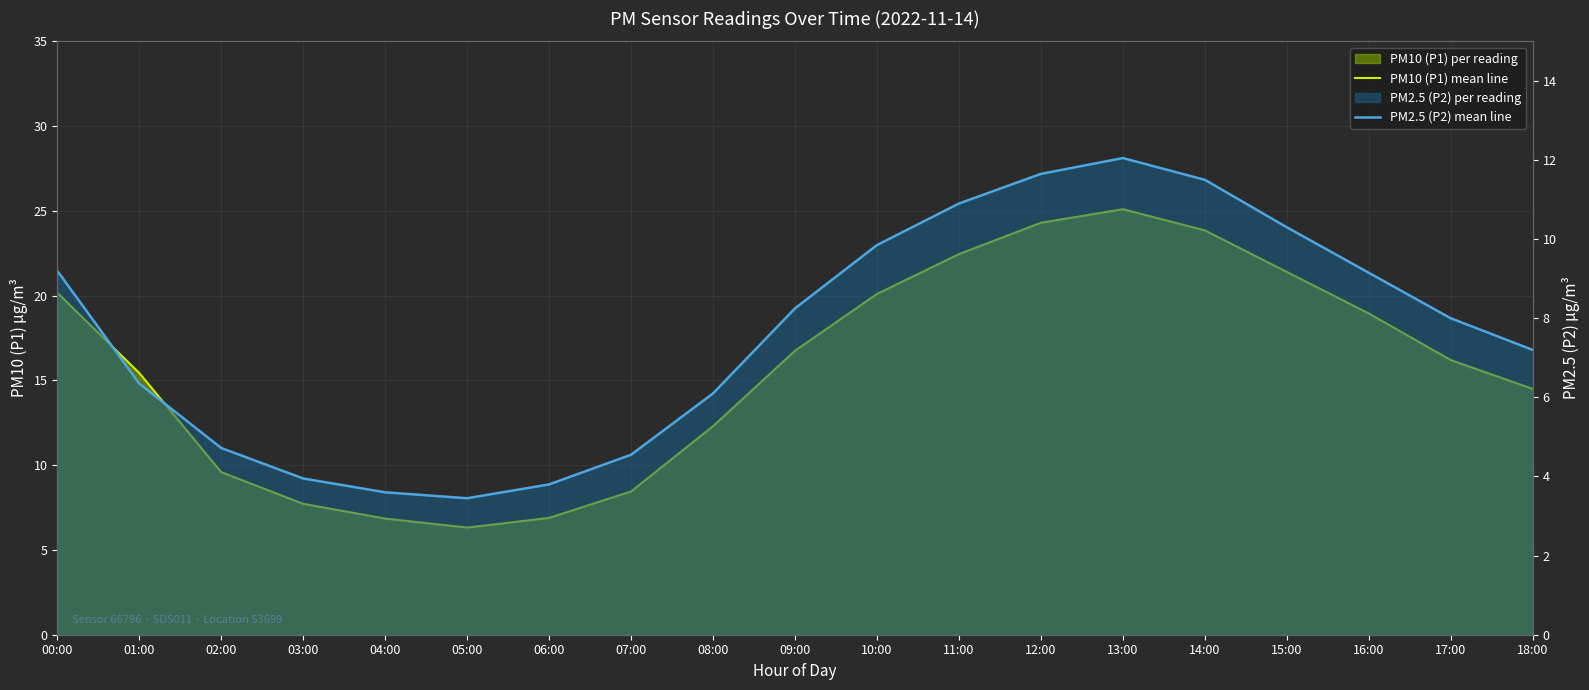

What is the difference between the maximum and minimum values in the PM2.5 (P2) mean line series?

8.6